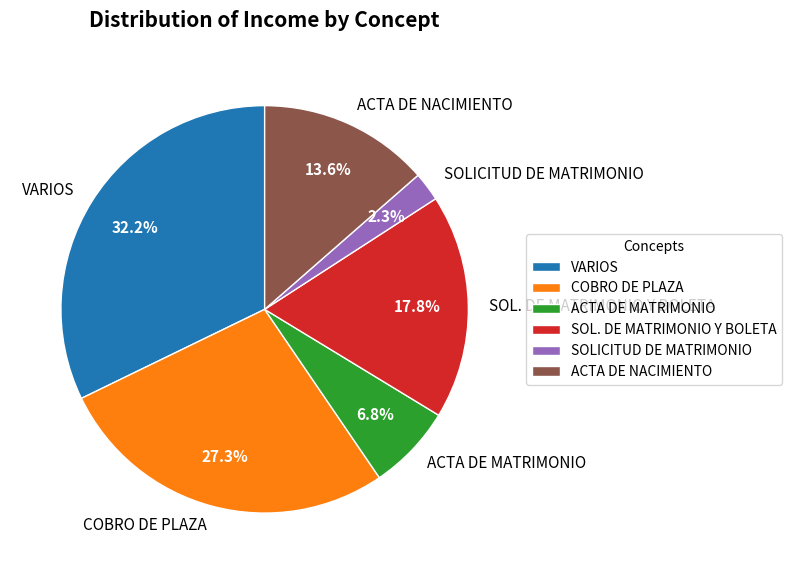

Do COBRO DE PLAZA and SOL. DE MATRIMONIO Y BOLETA together represent more than half of the pie?

No